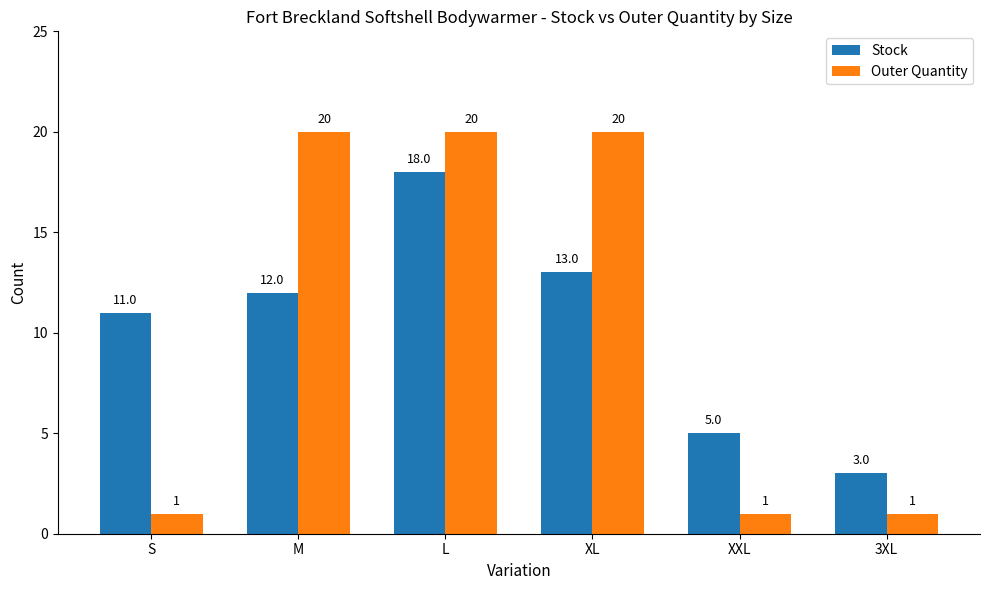

What is the difference between the maximum and minimum values in the Stock series?

15